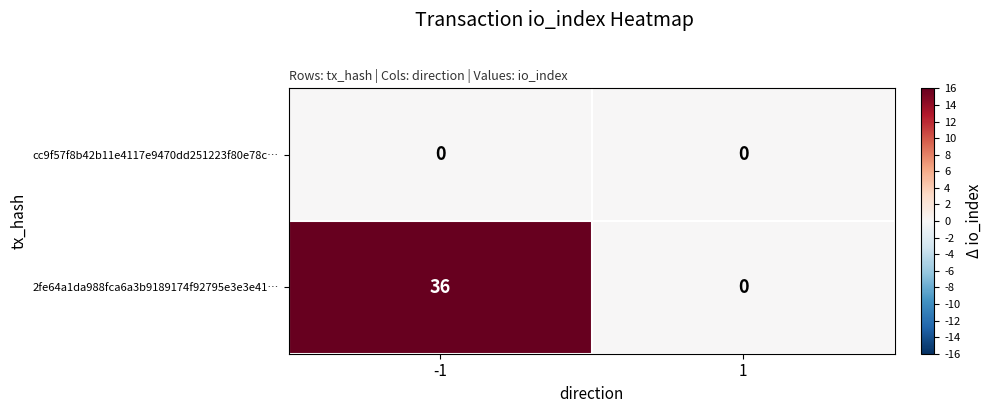

Rank the series by their average value, from lowest to highest.

cc9f57f8b42b11e4117e9470dd251223f80e78c…, 2fe64a1da988fca6a3b9189174f92795e3e3e41…